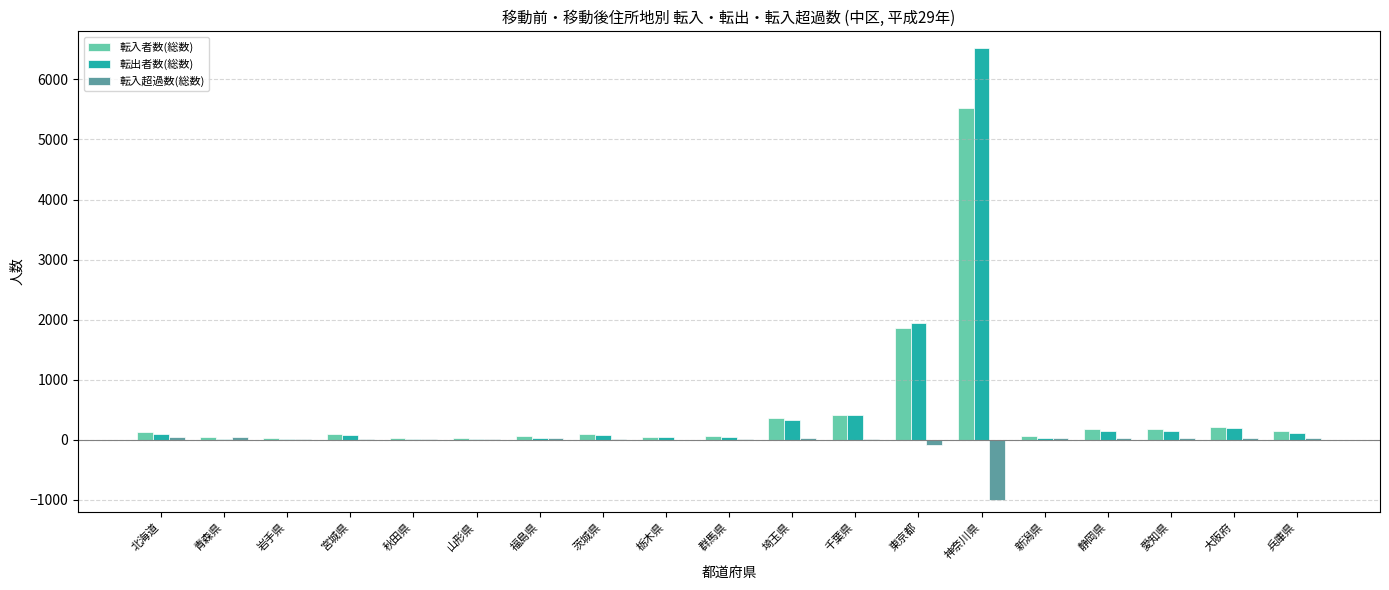

Which category has the highest value in the 転出者数(総数) series?

神奈川県